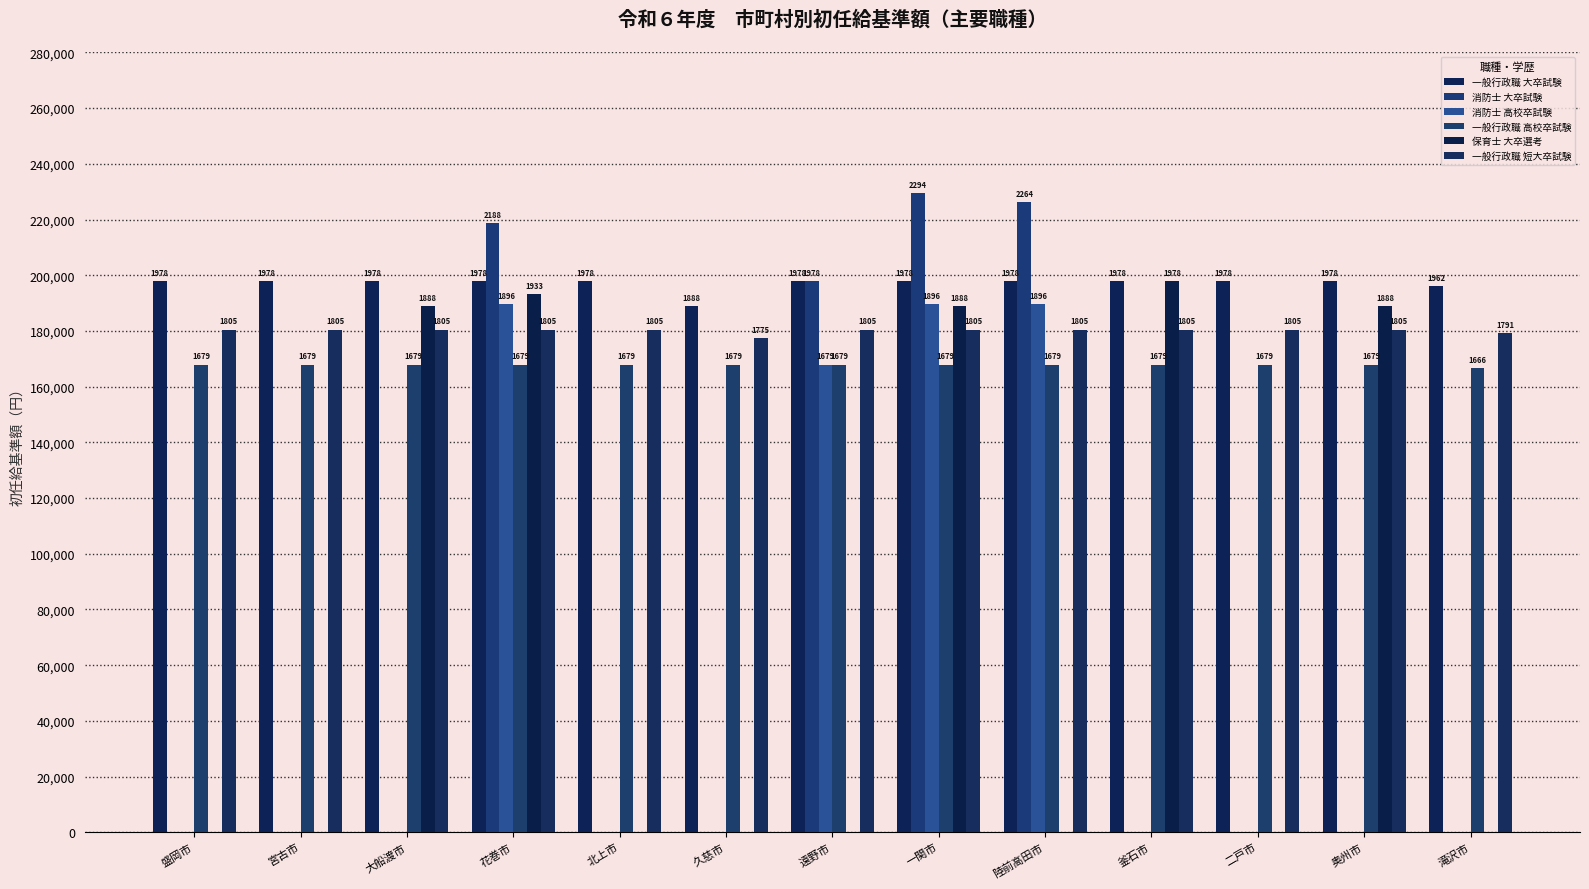

Reading left to right, transcribe all the data shown in this chart.

一般行政職 大卒試験: 盛岡市=197800	宮古市=197800	大船渡市=197800	花巻市=197800	北上市=197800	久慈市=188800	遠野市=197800	一関市=197800	陸前高田市=197800	釜石市=197800	二戸市=197800	奥州市=197800	滝沢市=196200
消防士 大卒試験: 盛岡市=0	宮古市=0	大船渡市=0	花巻市=218800	北上市=0	久慈市=0	遠野市=197800	一関市=229400	陸前高田市=226400	釜石市=0	二戸市=0	奥州市=0	滝沢市=0
消防士 高校卒試験: 盛岡市=0	宮古市=0	大船渡市=0	花巻市=189600	北上市=0	久慈市=0	遠野市=167900	一関市=189600	陸前高田市=189600	釜石市=0	二戸市=0	奥州市=0	滝沢市=0
一般行政職 高校卒試験: 盛岡市=167900	宮古市=167900	大船渡市=167900	花巻市=167900	北上市=167900	久慈市=167900	遠野市=167900	一関市=167900	陸前高田市=167900	釜石市=167900	二戸市=167900	奥州市=167900	滝沢市=166600
保育士 大卒選考: 盛岡市=0	宮古市=0	大船渡市=188800	花巻市=193300	北上市=0	久慈市=0	遠野市=0	一関市=188800	陸前高田市=0	釜石市=197800	二戸市=0	奥州市=188800	滝沢市=0
一般行政職 短大卒試験: 盛岡市=180500	宮古市=180500	大船渡市=180500	花巻市=180500	北上市=180500	久慈市=177500	遠野市=180500	一関市=180500	陸前高田市=180500	釜石市=180500	二戸市=180500	奥州市=180500	滝沢市=179100